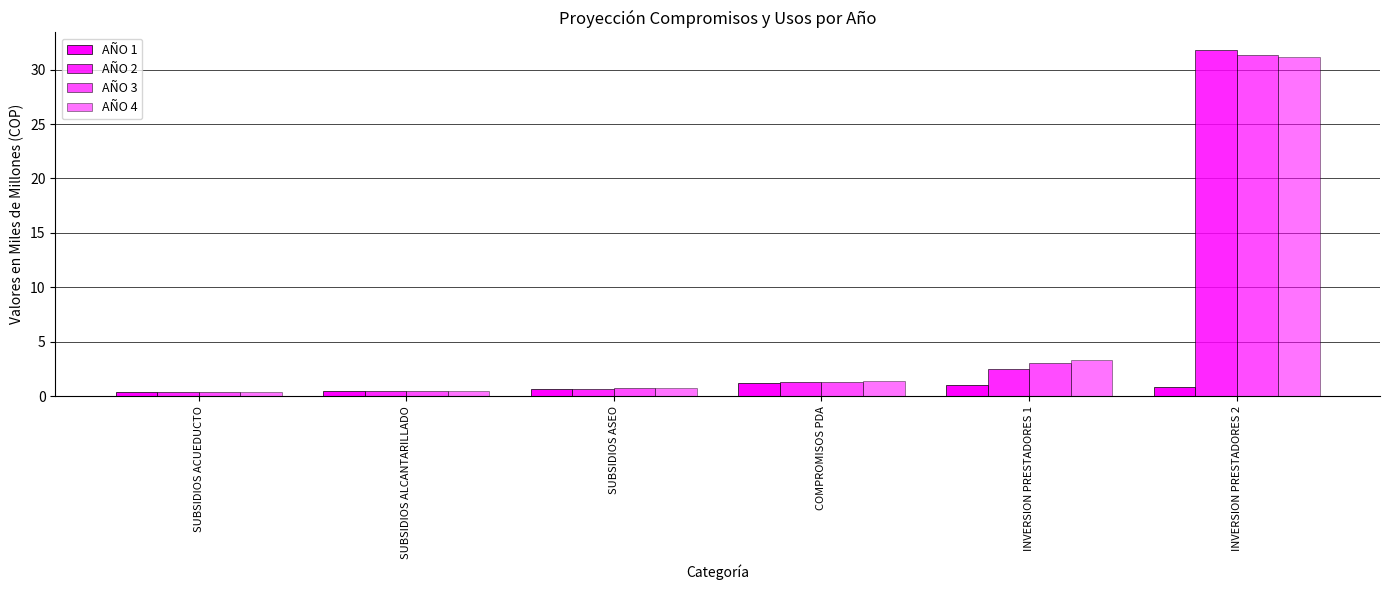

Are the bars grouped side by side (vs. stacked)?

Yes